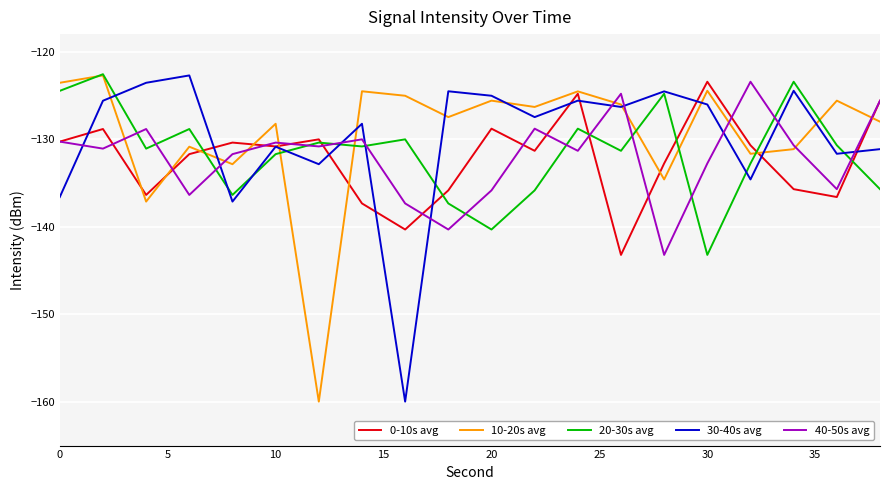

What is the average value of the 10-20s avg series?

-129.5